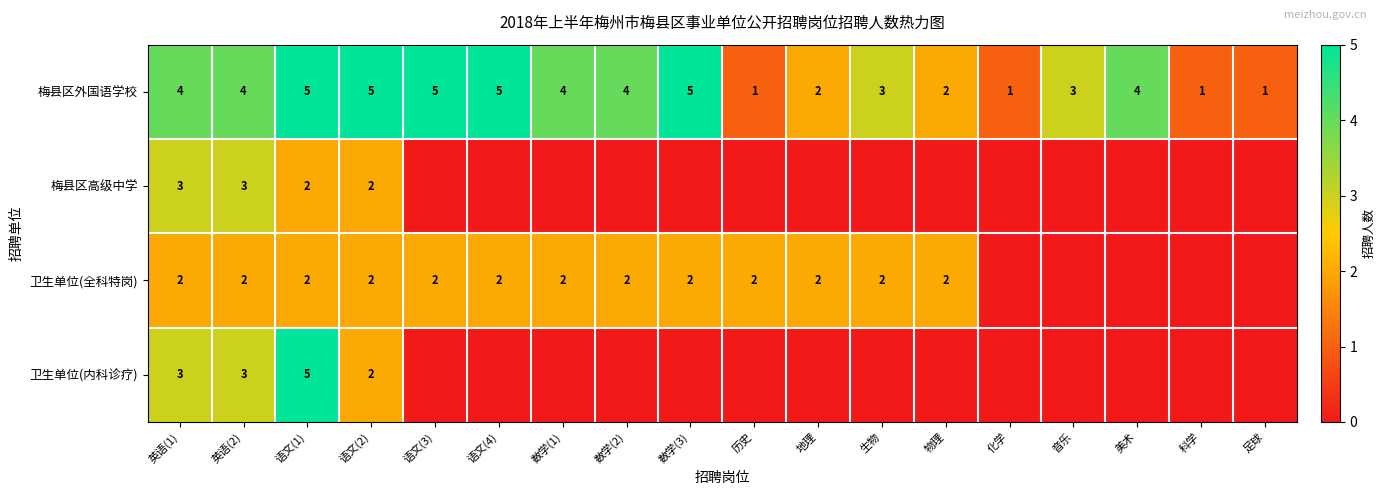

Which label corresponds to the largest value in the chart?

语文(1)